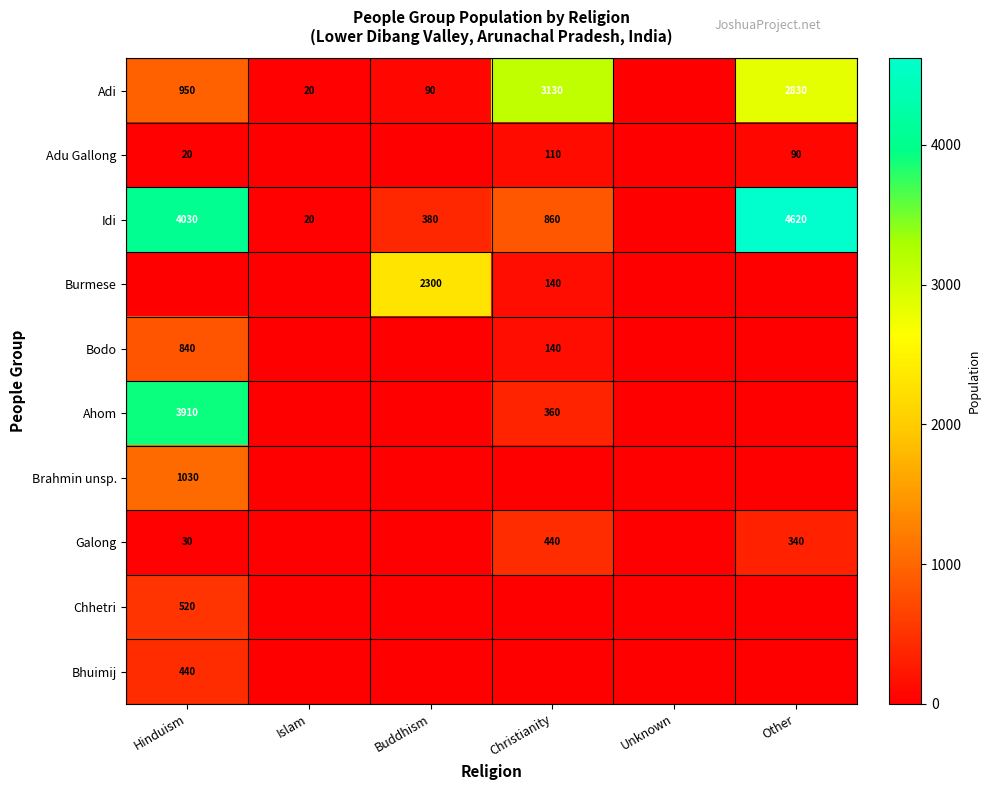

At how many categories does at least one series exceed 2965?

3